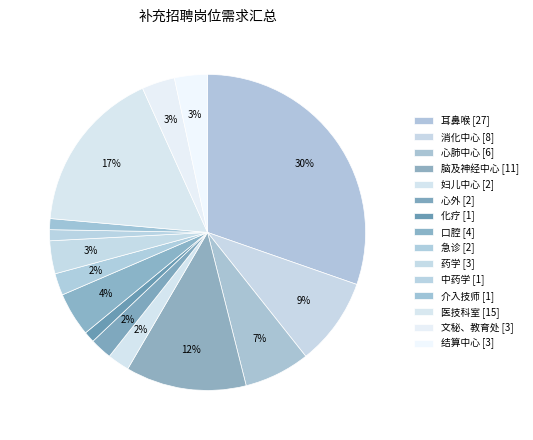

Count the number of slices in the pie.

15